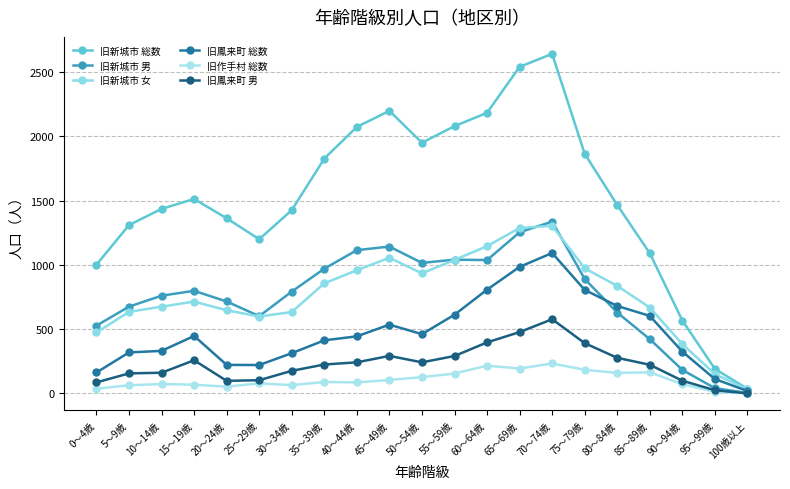

Which series has the widest spread of values?

旧新城市 総数